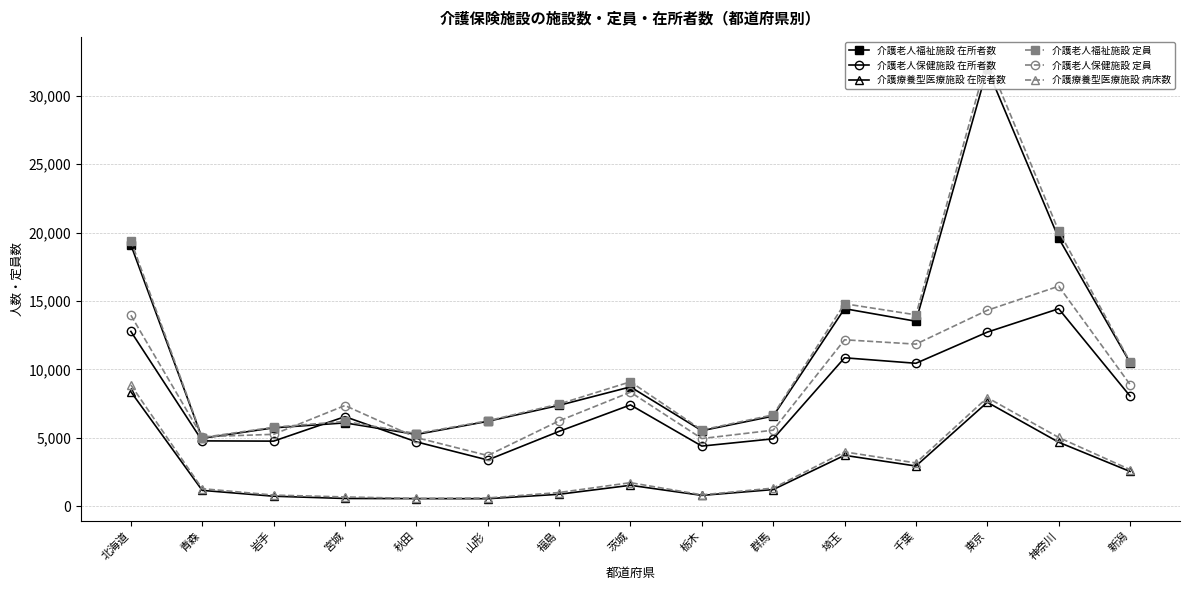

Between 岩手 and 神奈川, which series saw the biggest shift?

介護老人福祉施設 定員